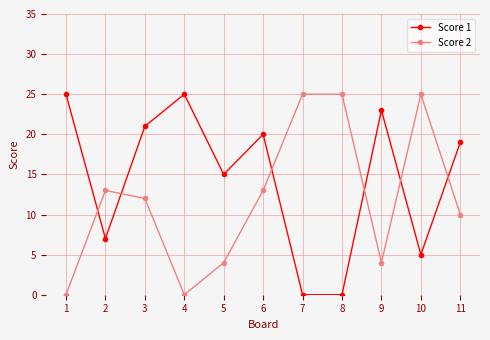

The Score 2 series shows 3 at 6. True or false?

False